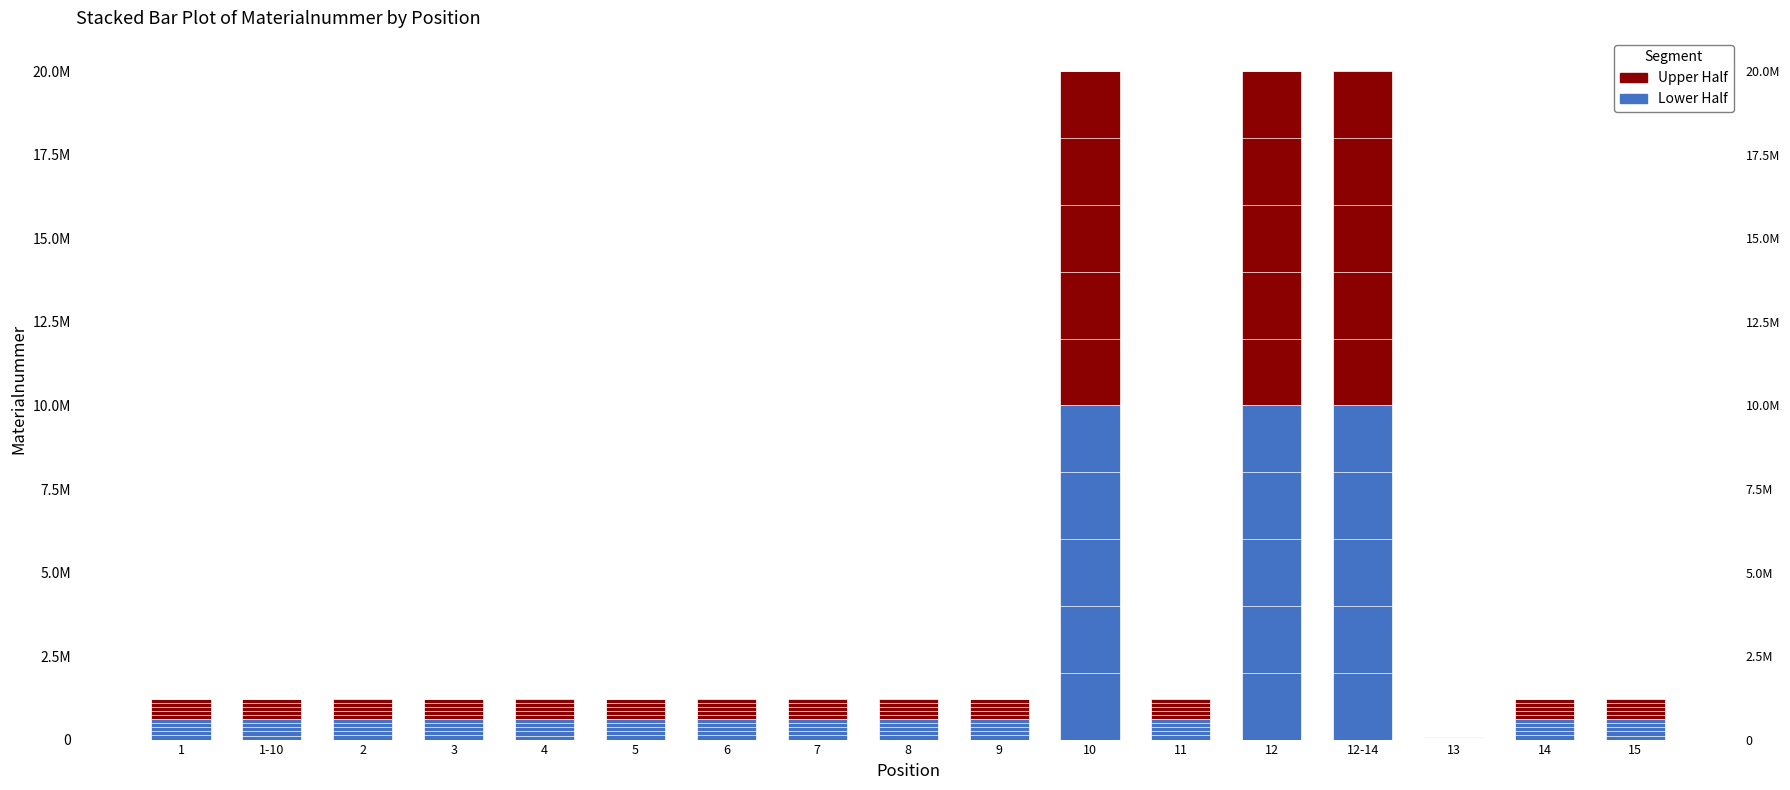

The value of Segment B (upper) at 6 is 319501. True or false?

False